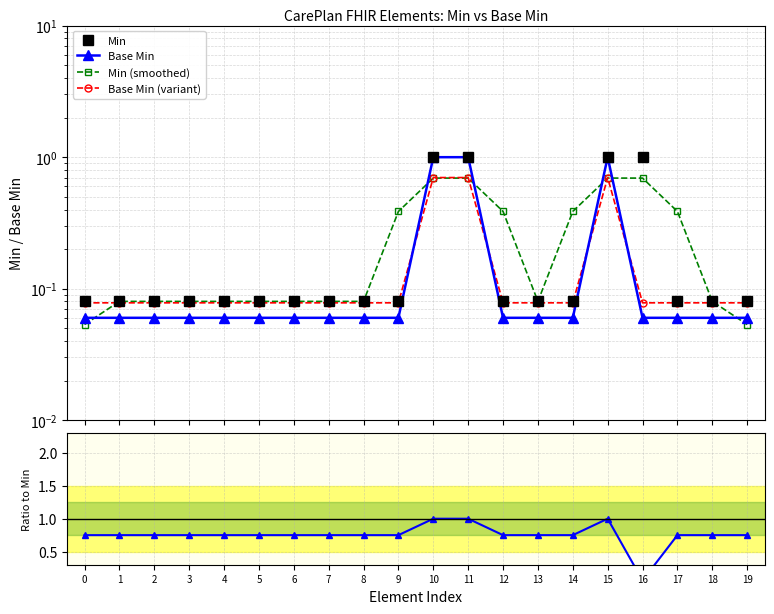

True or false: Min has a value of 0.1 at 3.

True